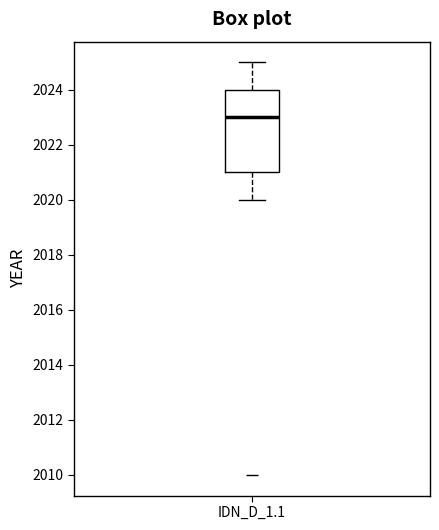

Transcribe this box plot: give where the median line is, the range the box spans, and where the two whiskers end, as read against the y-axis. The values are not printed on the chart, so give them approximately, as read against the axis.

median 2023, box 2021 to 2024, whiskers 2020 to 2025